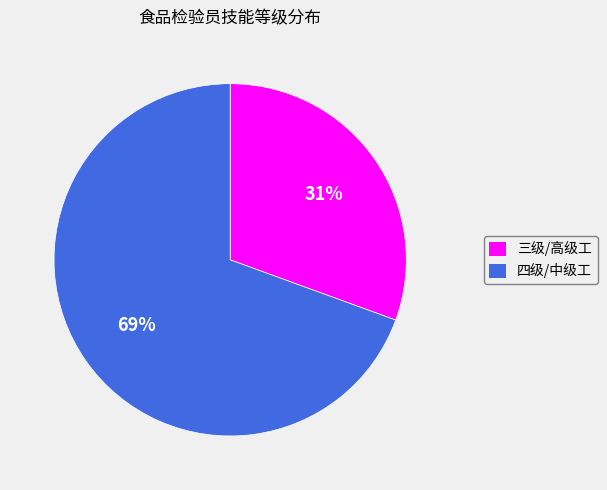

How many slices are in this pie chart?

2